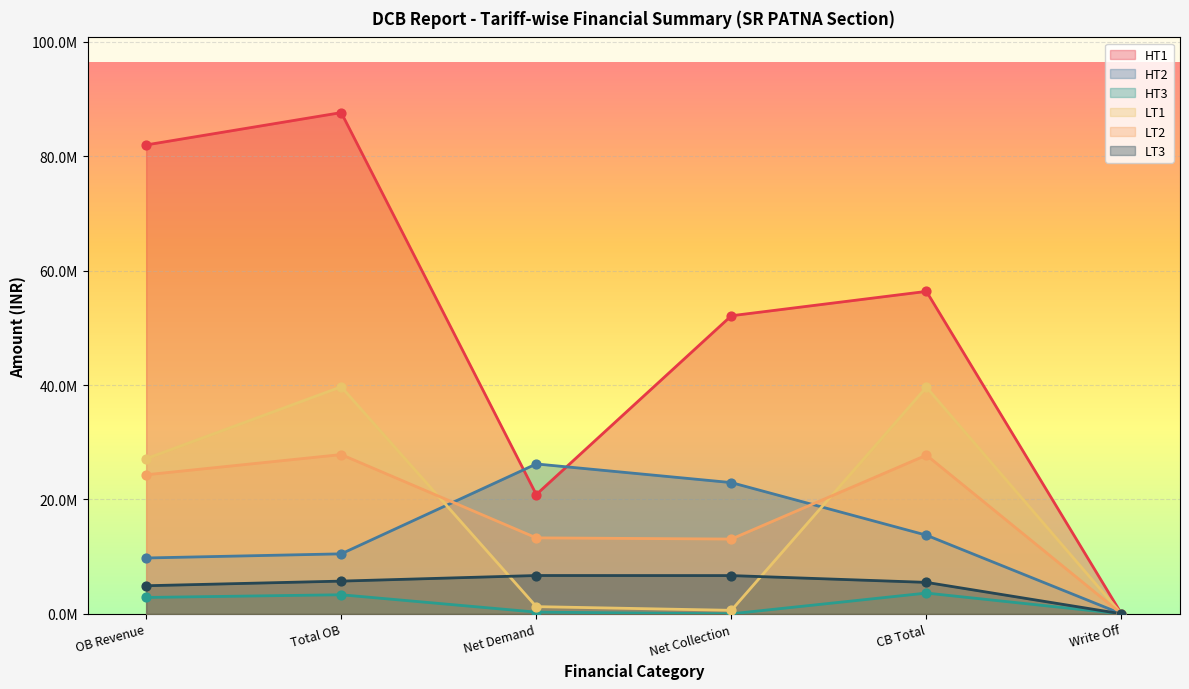

Is the value of HT1 at Total OB greater than the value of LT2 at Total OB?

Yes